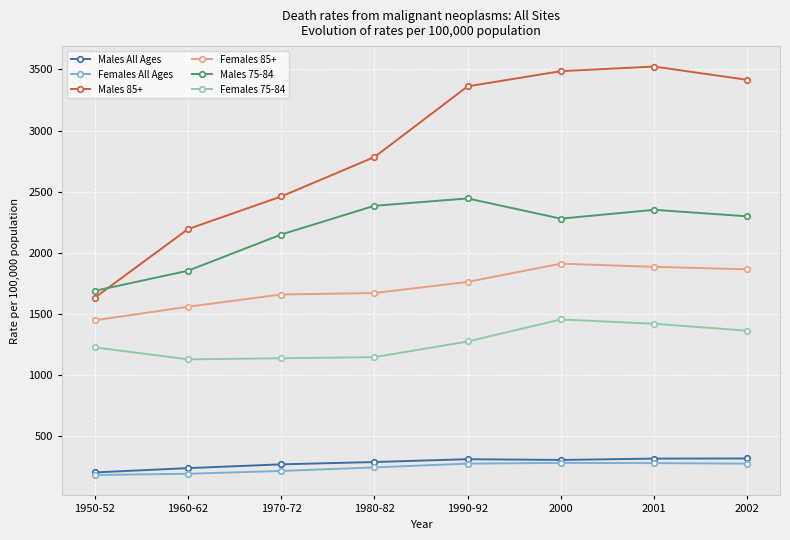

Is the value of Males 85+ at 1990-92 greater than the value of Males 75-84 at 2000?

Yes